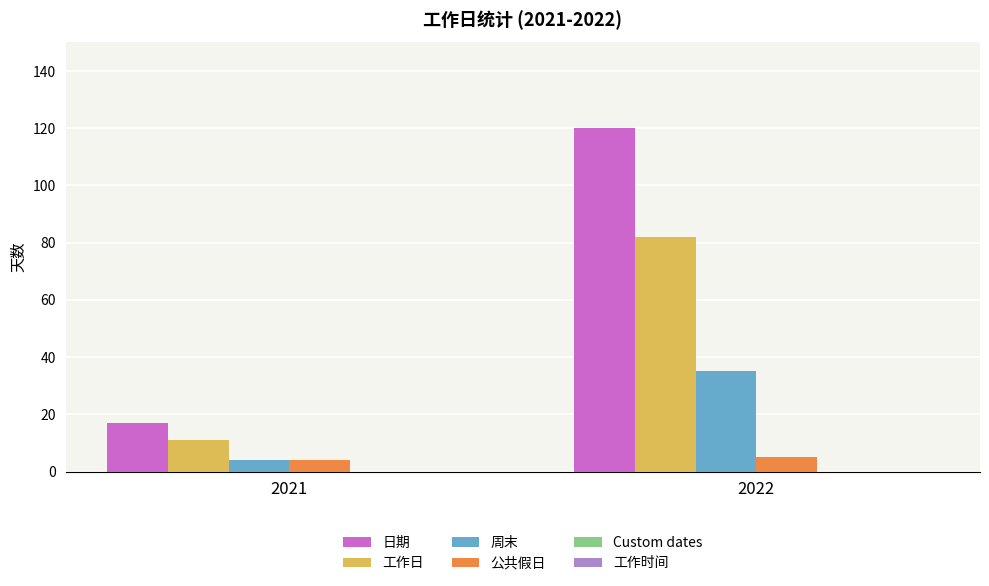

Is the value of 公共假日 at 2022 greater than the value of 工作日 at 2022?

No